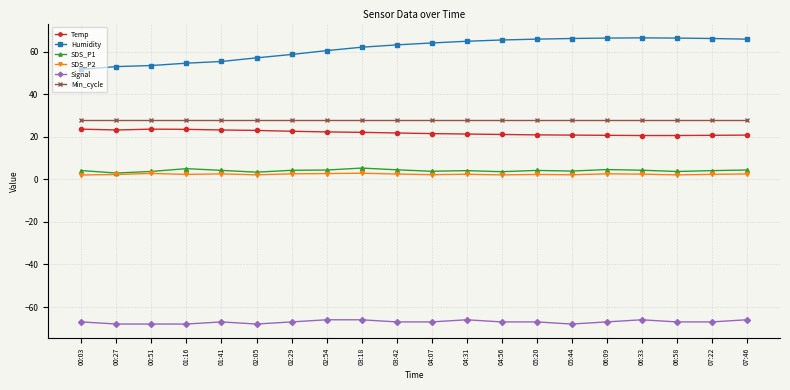

What are all the series names shown in the legend?

Temp, Humidity, SDS_P1, SDS_P2, Signal, Min_cycle